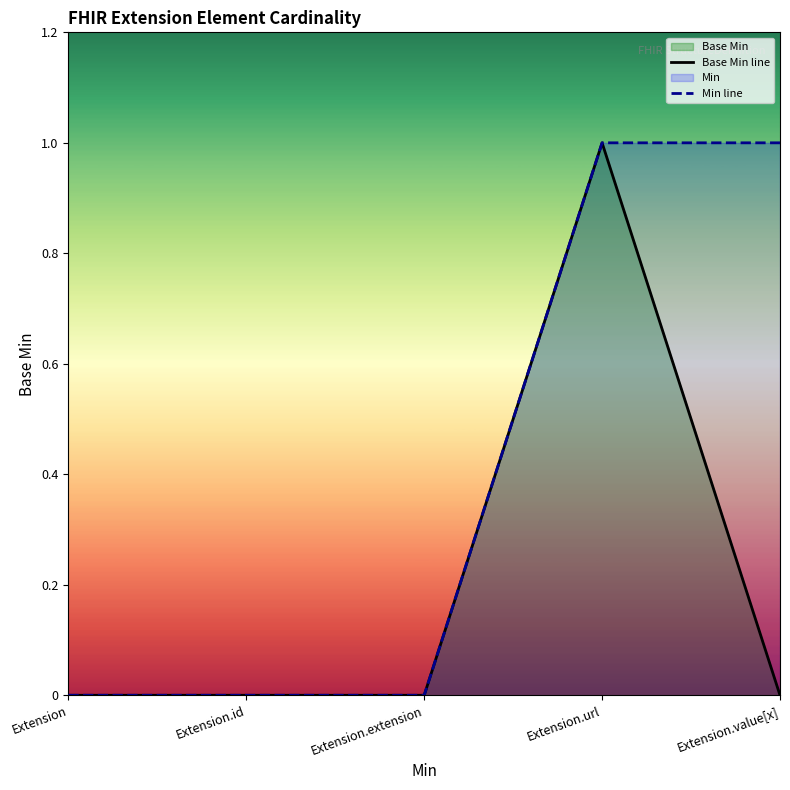

Reading right to left, transcribe all the data shown in this chart.

Base Min line: Extension.value[x]=0	Extension.url=1	Extension.extension=0	Extension.id=0	Extension=0
Min line: Extension.value[x]=1	Extension.url=1	Extension.extension=0	Extension.id=0	Extension=0